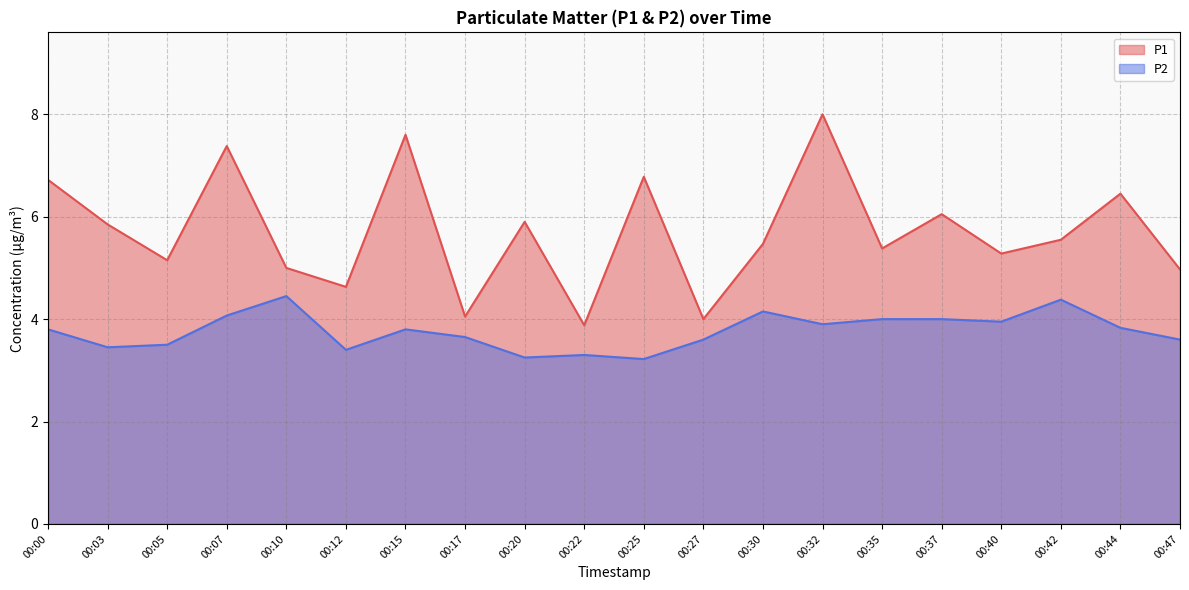

What is the sum of all P2 values?

75.3